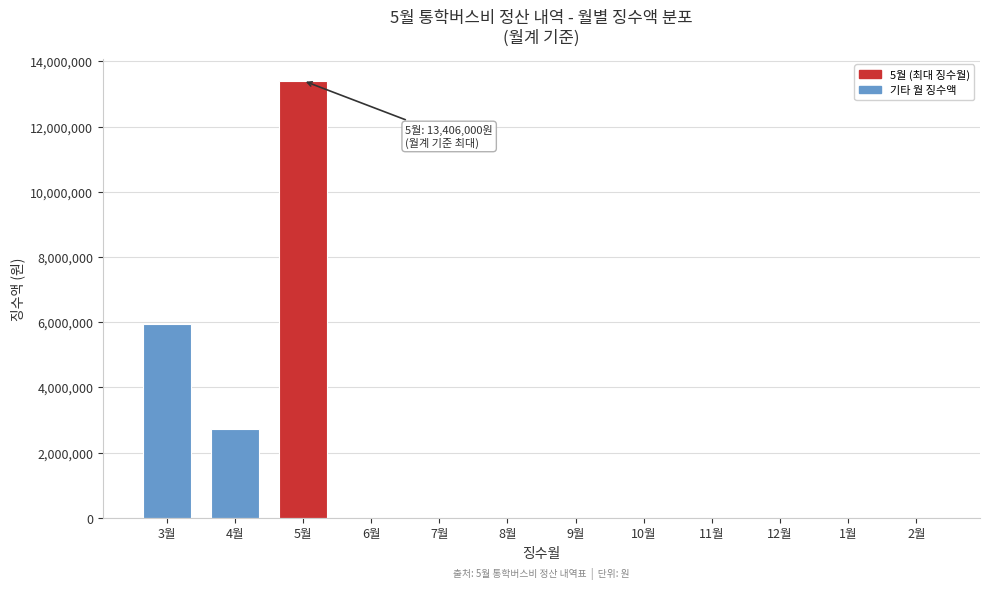

Reading right to left, list all the values displayed in this chart.

2월=0	1월=0	12월=0	11월=0	10월=0	9월=0	8월=0	7월=0	6월=0	5월=13406000	4월=2734000	3월=5946000